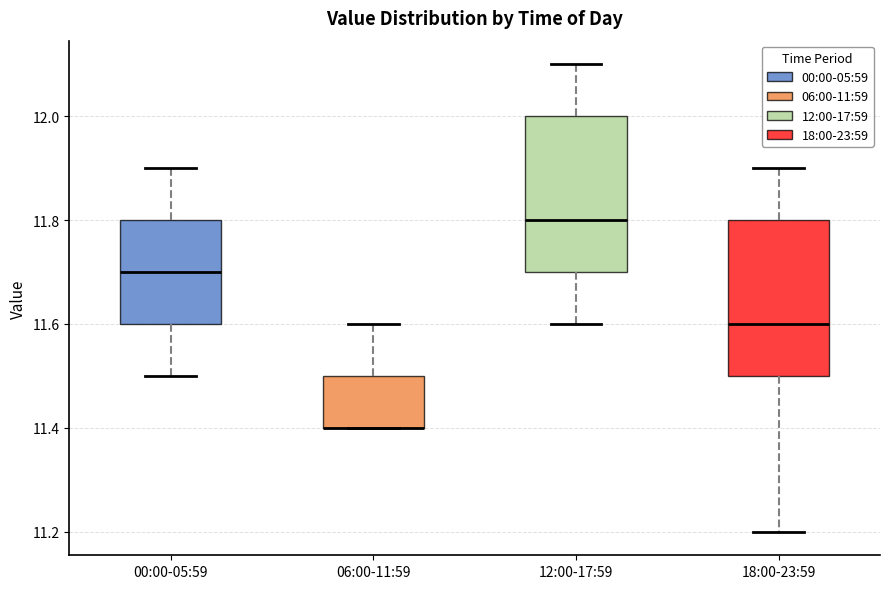

Where is the upper edge of the box for 12:00-17:59 on the y-axis? The values are not printed on the chart, so give them approximately, as read against the axis.

12.0